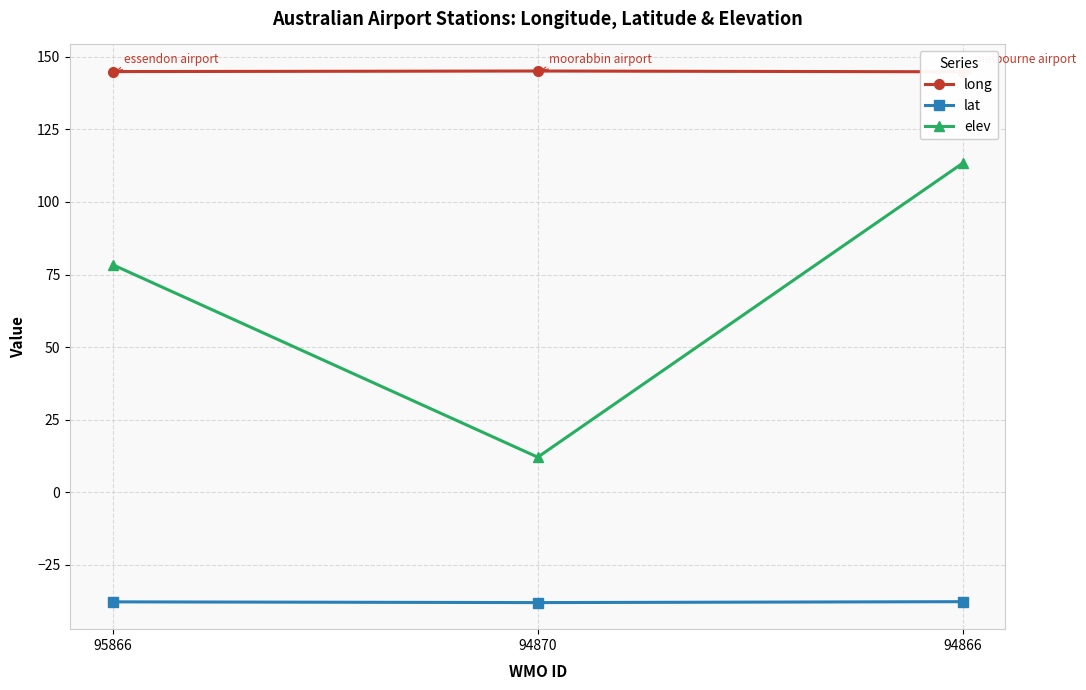

What is the greatest value displayed?

145.1